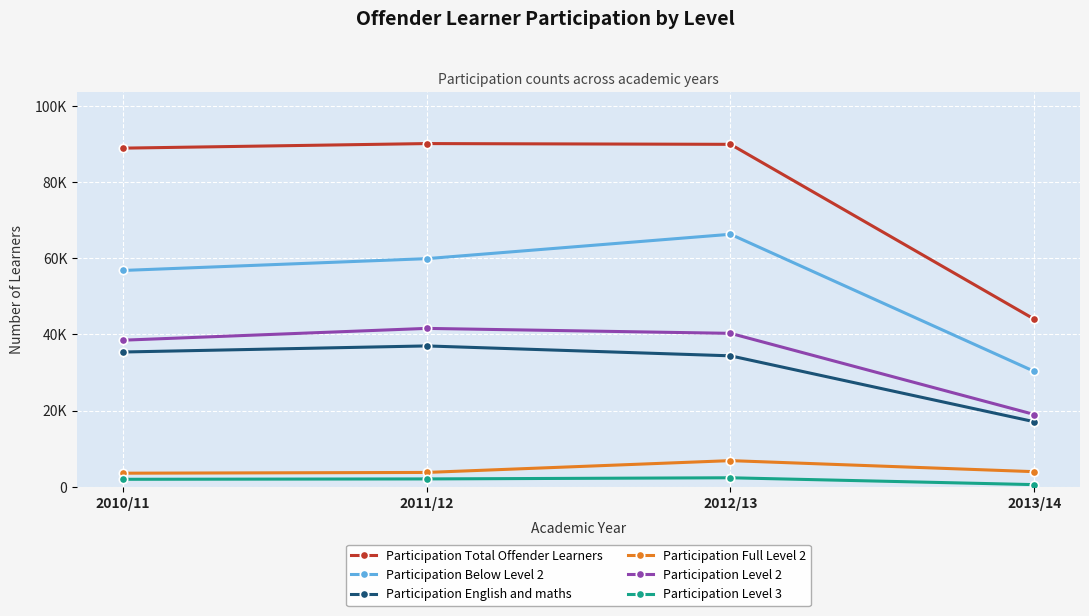

What is the highest value of the Participation Total Offender Learners series?

90100